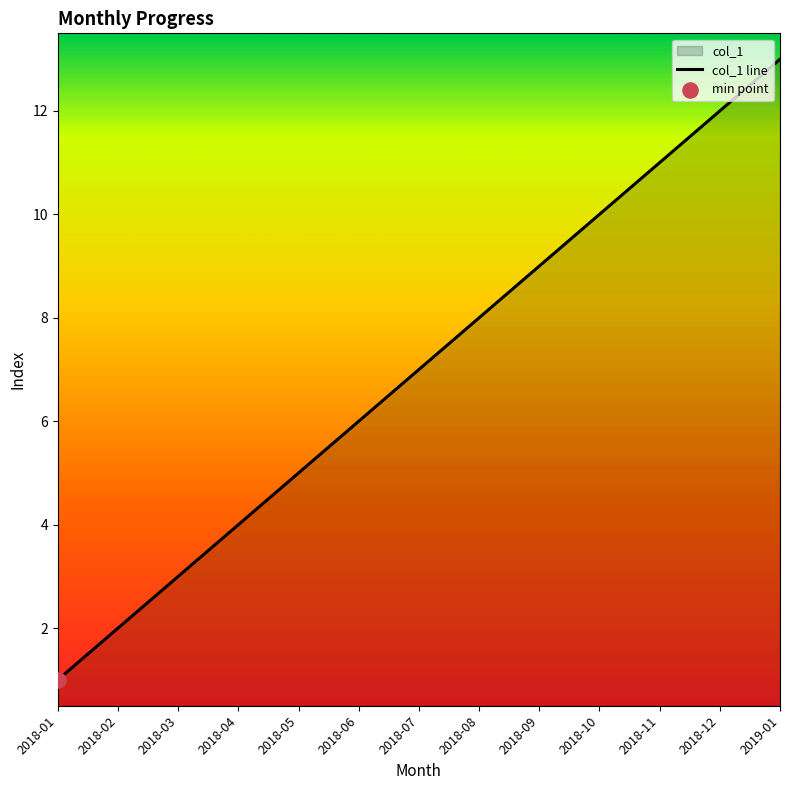

Between 2018-03 and 2018-11, which is larger?

2018-11